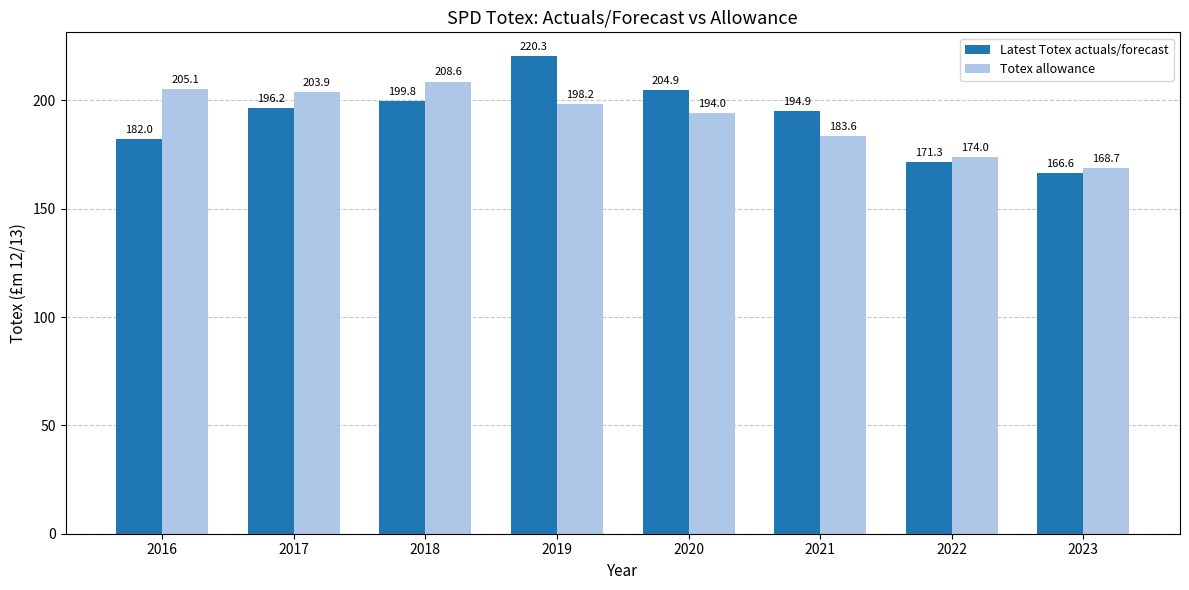

Does the chart contain stacked bars?

No